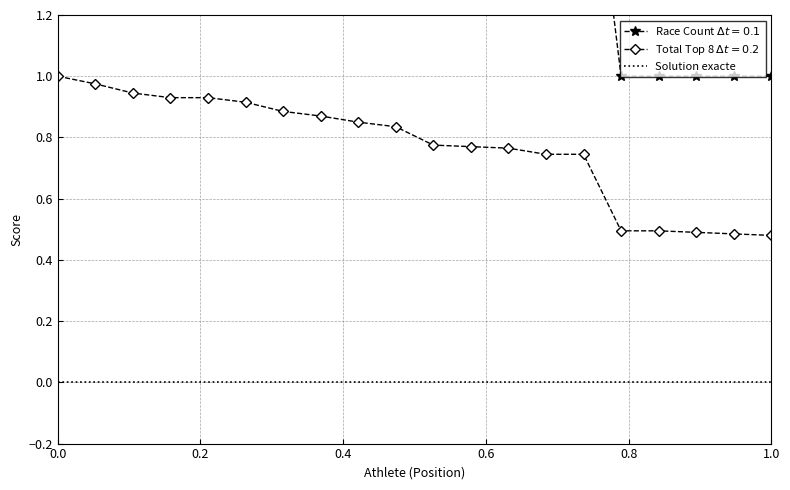

Reading left to right, transcribe all the data shown in this chart.

Race Count: 2.0	2.0	2.0	2.0	2.0	2.0	2.0	2.0	2.0	2.0	2.0	2.0	2.0	2.0	2.0	1.0	1.0	1.0	1.0	1.0
Total Top 8: 1.0	1.0	0.9	0.9	0.9	0.9	0.9	0.9	0.8	0.8	0.8	0.8	0.8	0.7	0.7	0.5	0.5	0.5	0.5	0.5